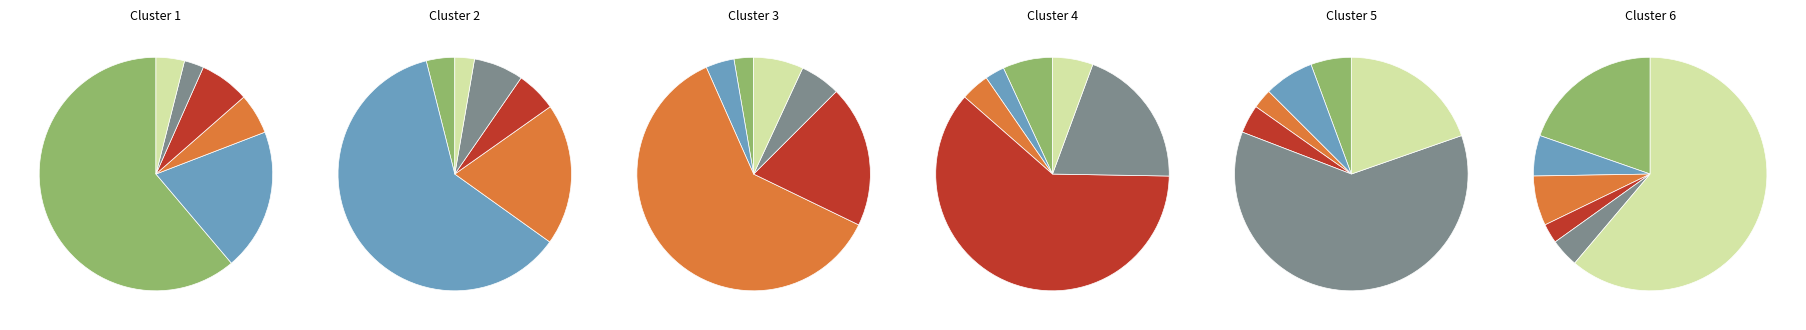

True or false: English alone accounts for 20% of the total.

True